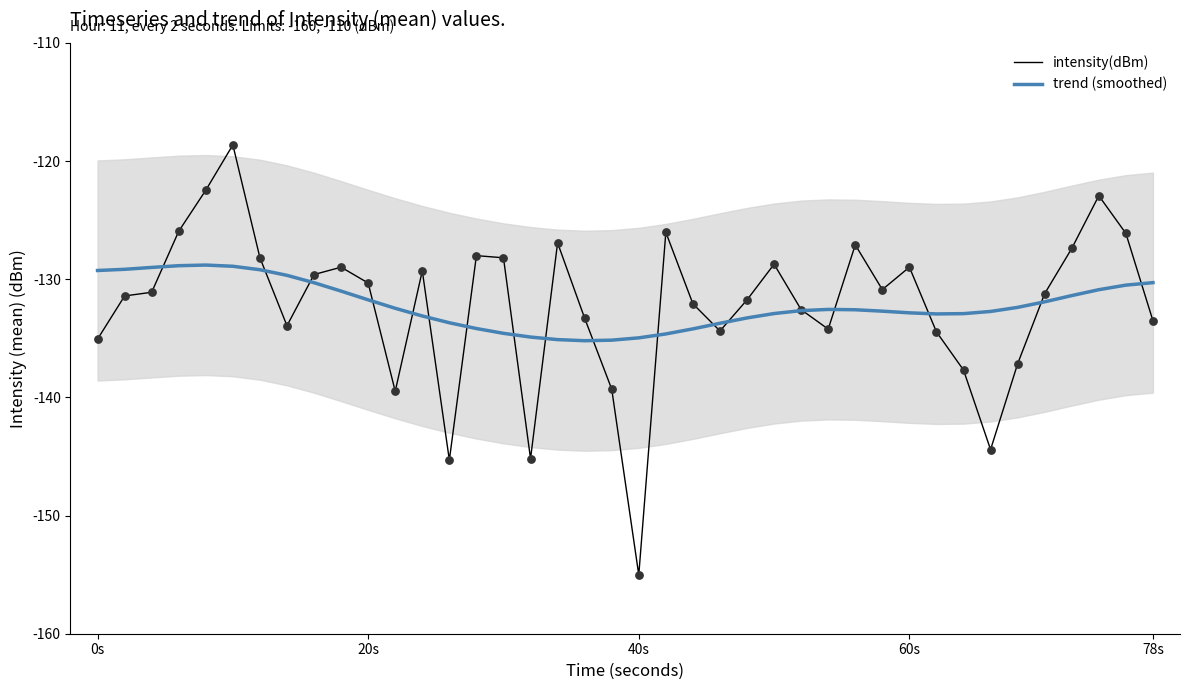

Which series contains the highest Y value?

intensity(dBm)